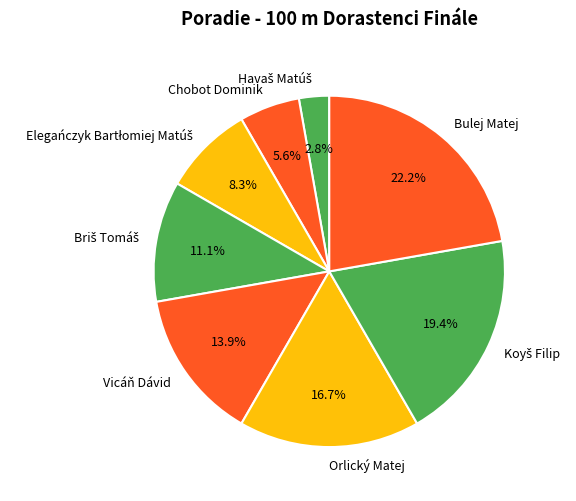

What is the ratio of the value at Bulej Matej to the value at Chobot Dominik?

4.0